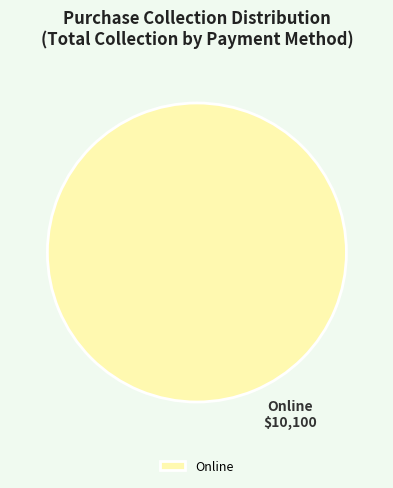

Is it true that Online is 100% of the pie?

True